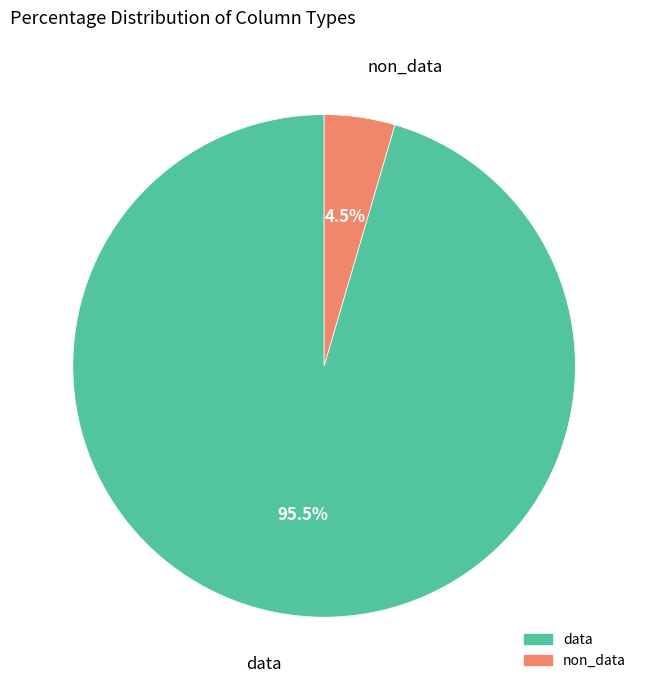

Rank the categories by value from lowest to highest.

non_data, data